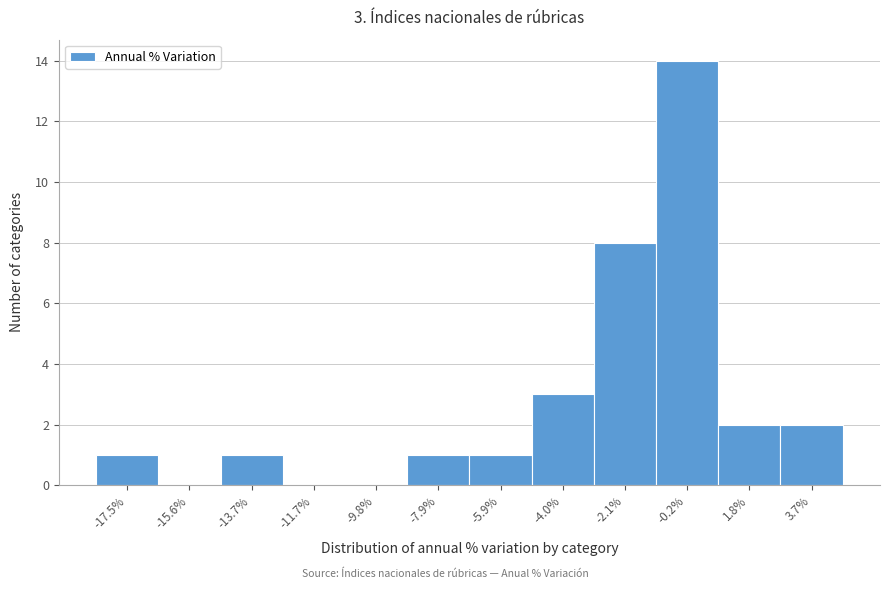

Reading left to right, what are all the values shown in this chart?

-17.5%=1	-15.6%=0	-13.7%=1	-11.7%=0	-9.8%=0	-7.9%=1	-5.9%=1	-4.0%=3	-2.1%=8	-0.2%=14	1.8%=2	3.7%=2